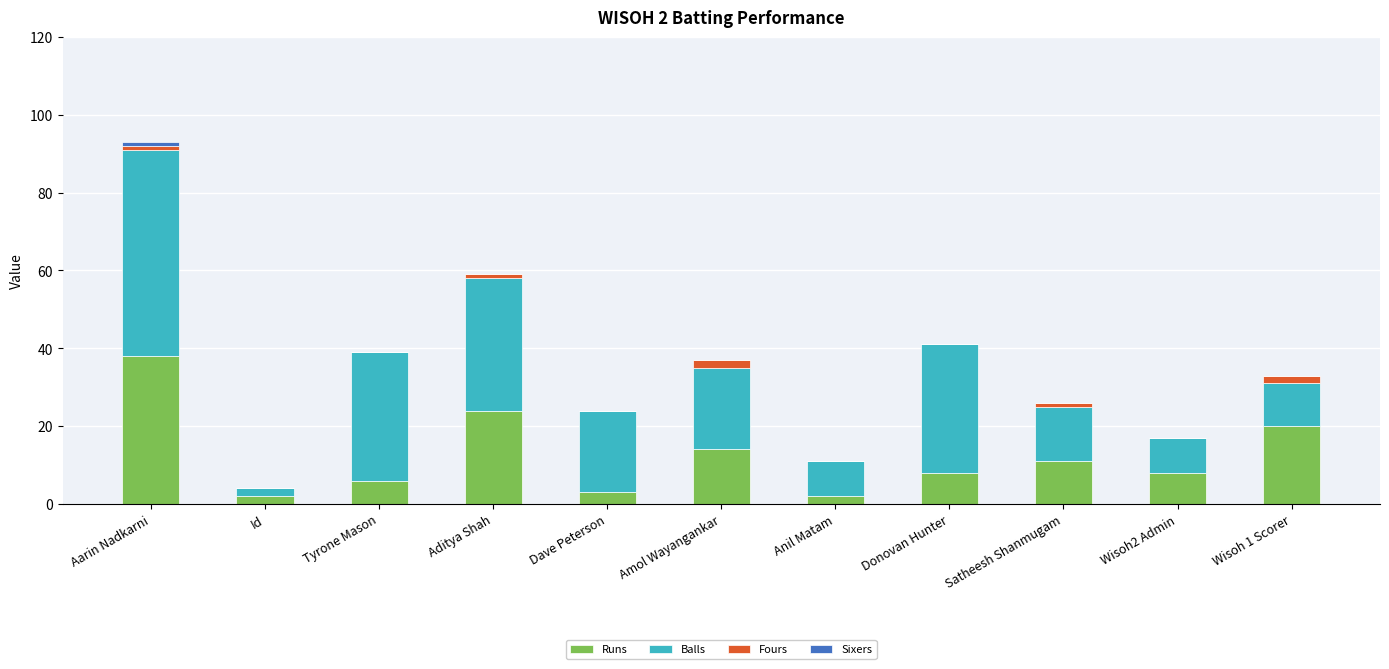

Does the chart contain stacked bars?

Yes